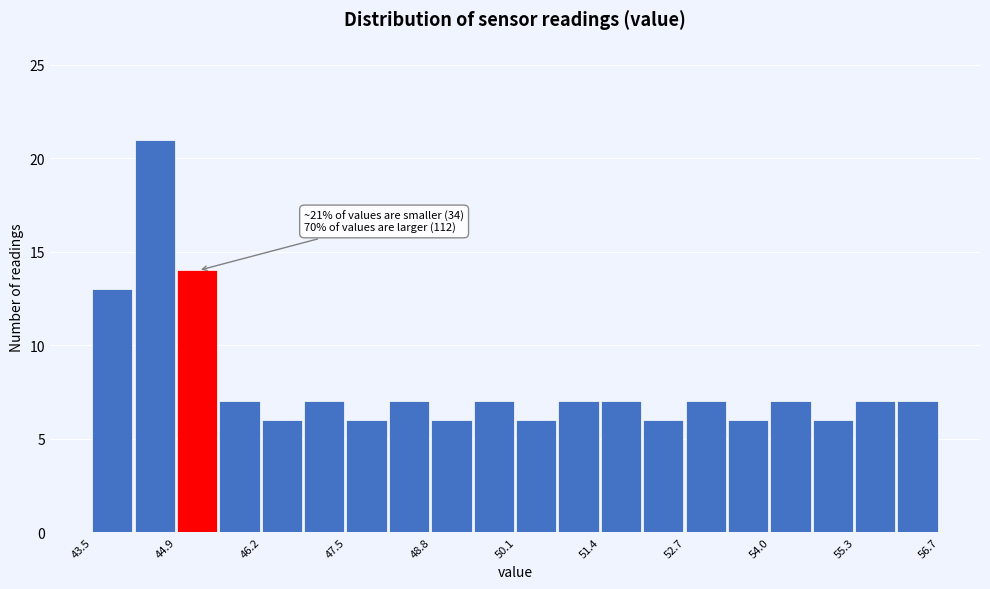

Read against the x-axis, roughly where is the centre of the tallest bar?

44.6